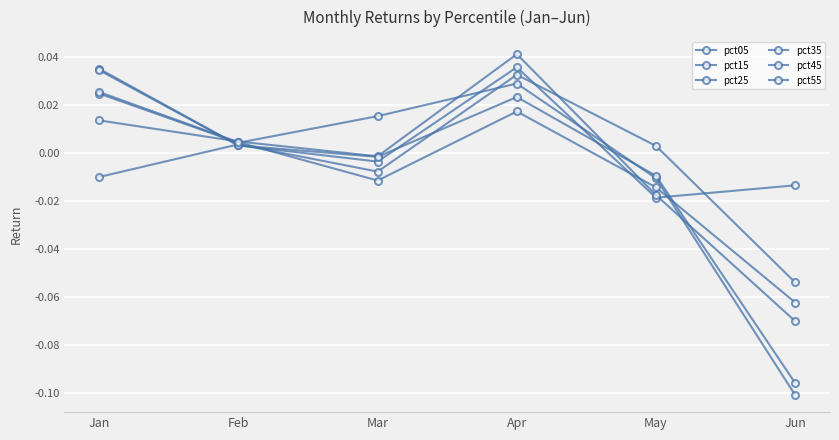

At Mar, list the series in order from smallest to largest.

pct55, pct15, pct05, pct45, pct25, pct35